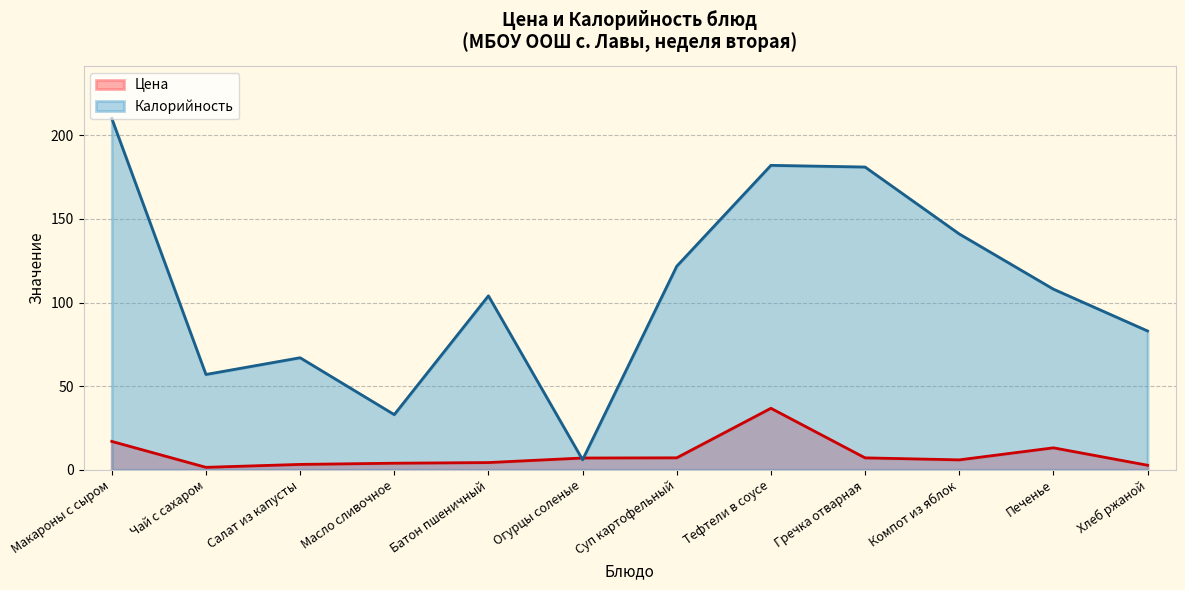

Which label corresponds to the smallest value in the chart?

Чай с сахаром